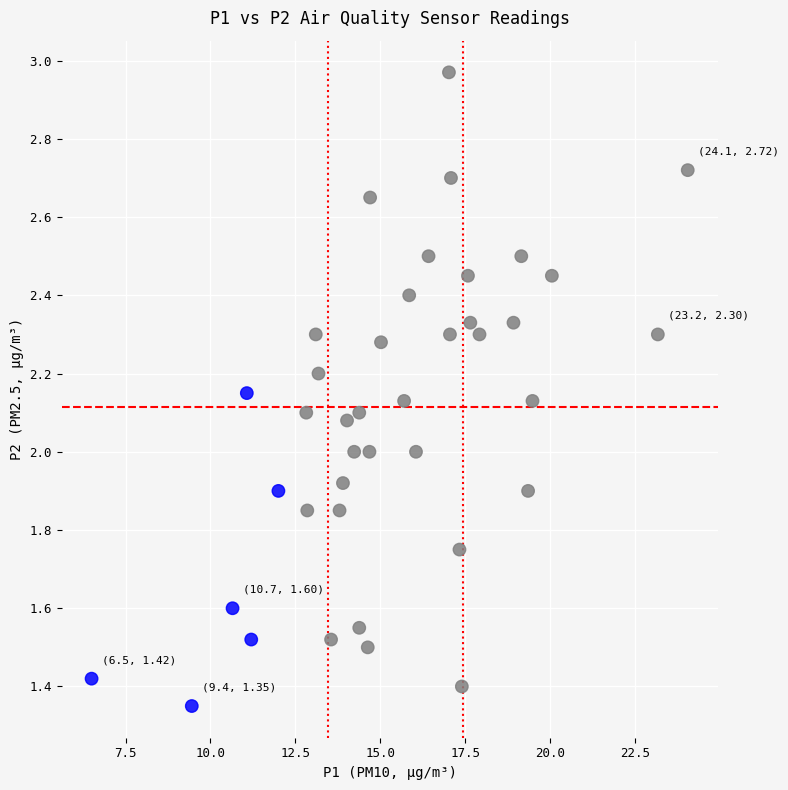

What is the range of X values (max minus min)?

17.6